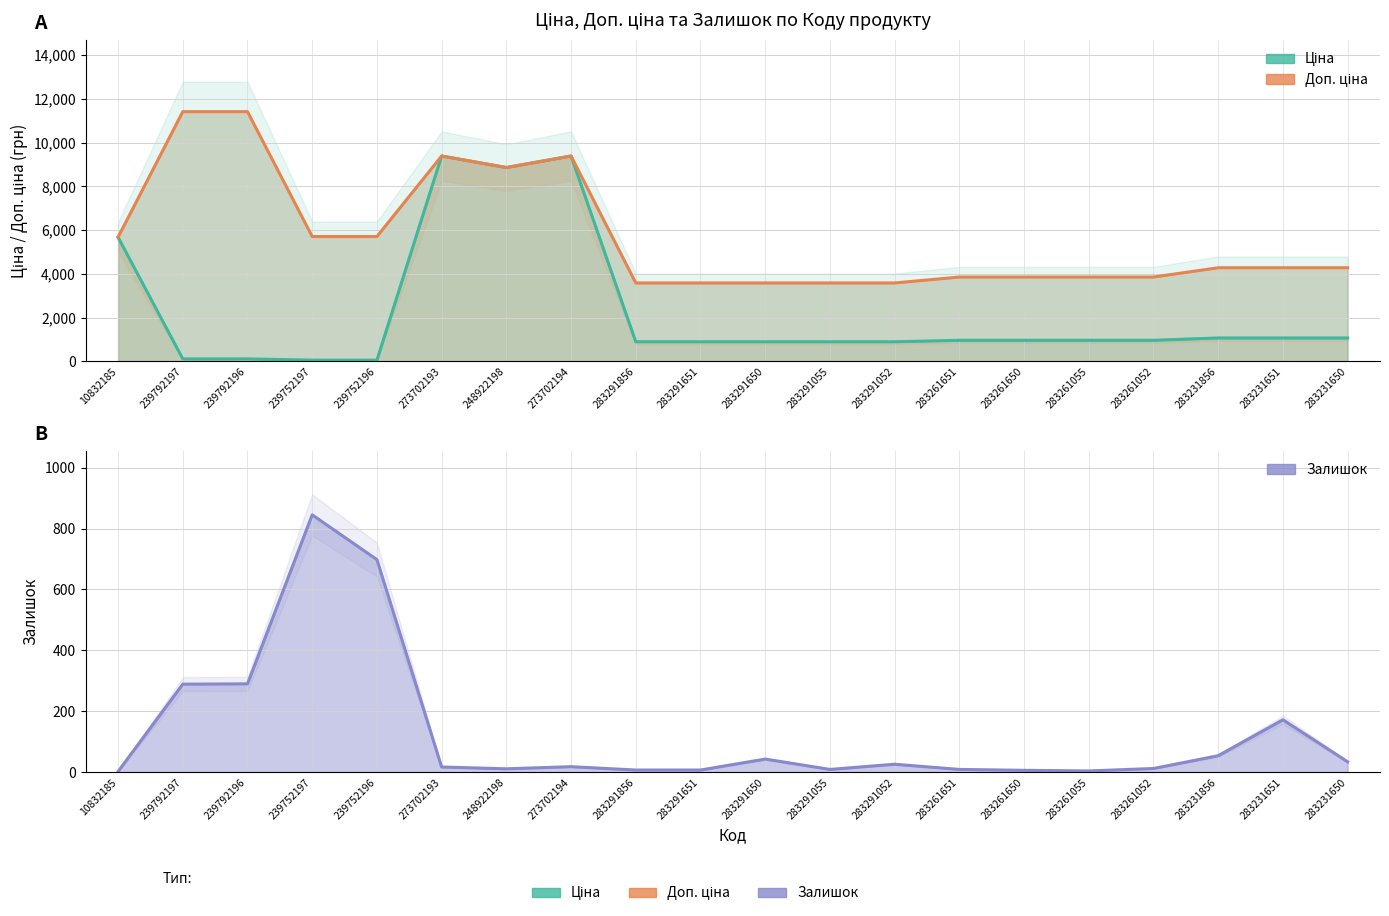

Is the value of Доп. ціна at 239792196 greater than the value of Ціна at 283291651?

Yes